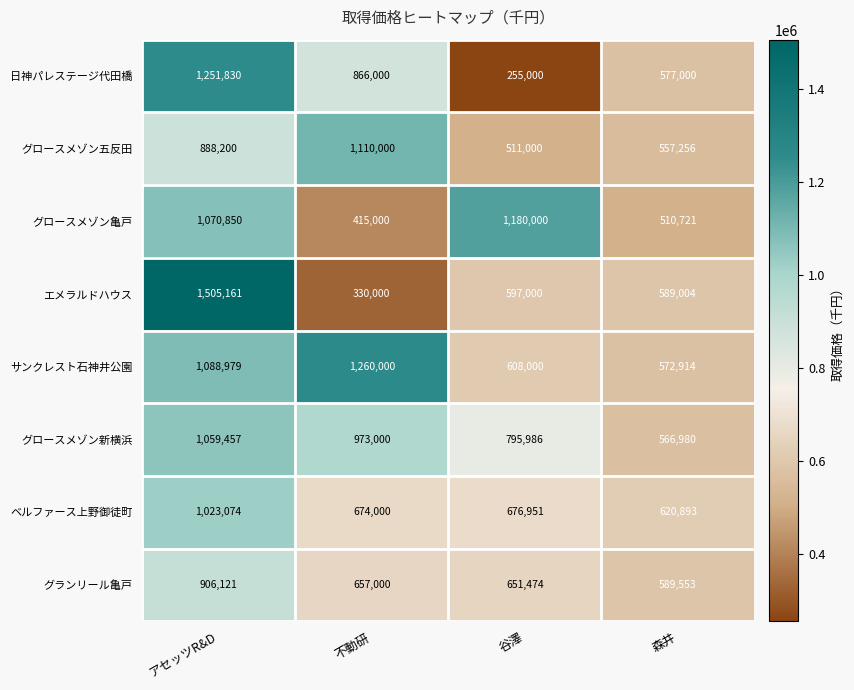

What is the spread (max minus min) of values at 森井?

110172